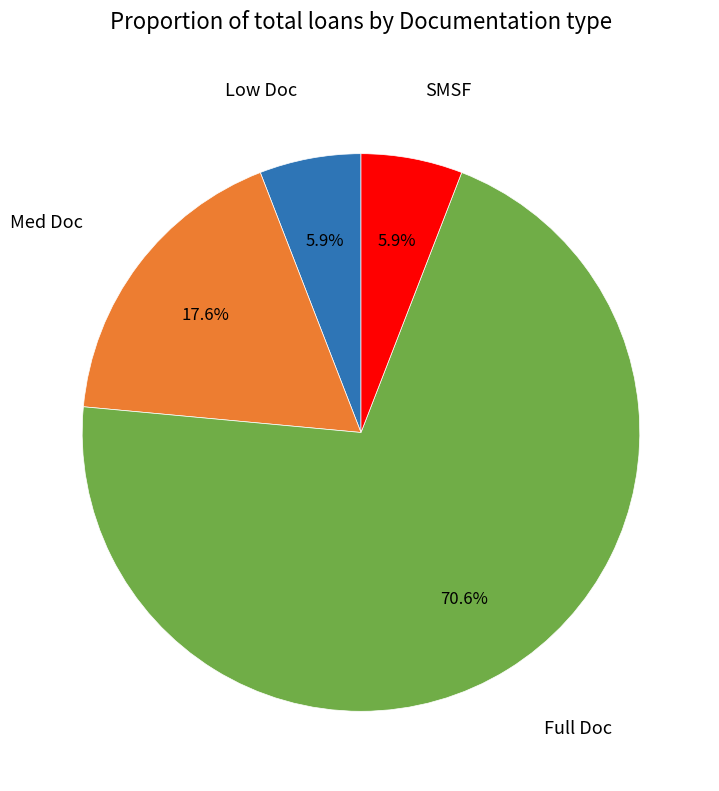

What portion of the pie excludes Med Doc?

82.4%